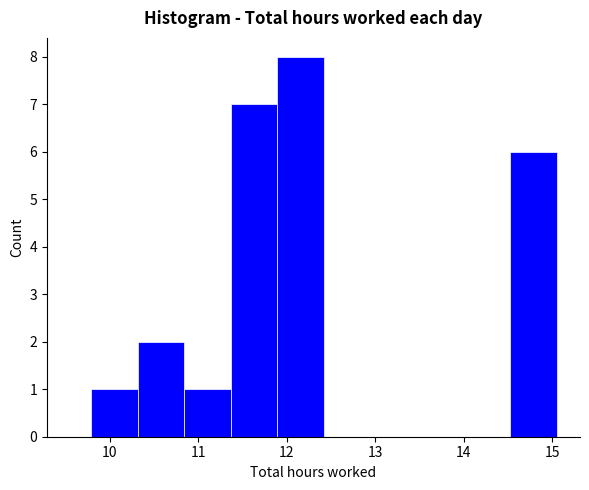

Which range on the x-axis has the tallest bar?

11.9 to 12.4